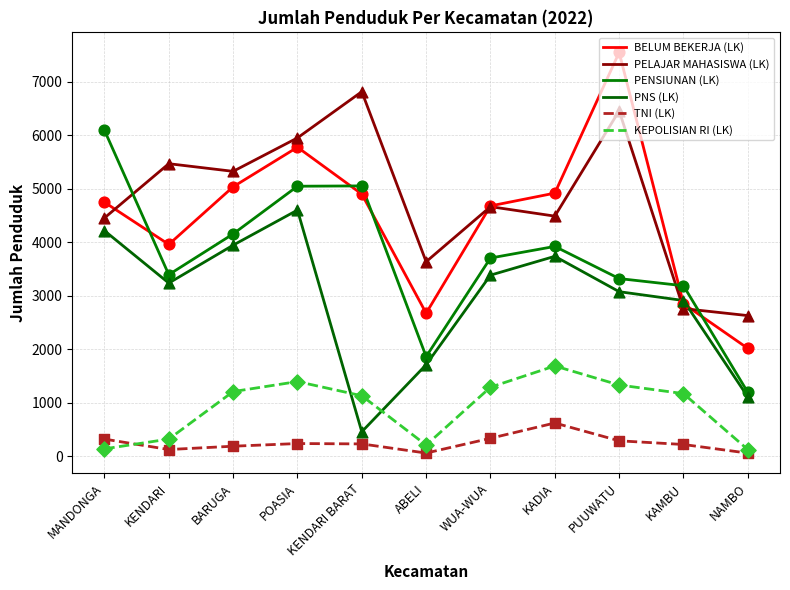

What is the total value across all series at WUA-WUA?

18049